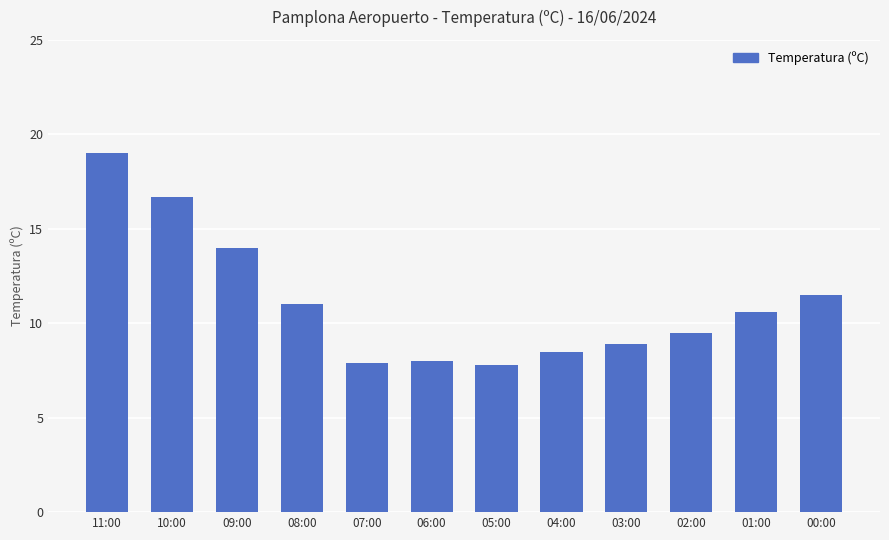

Does the chart contain any negative values?

No